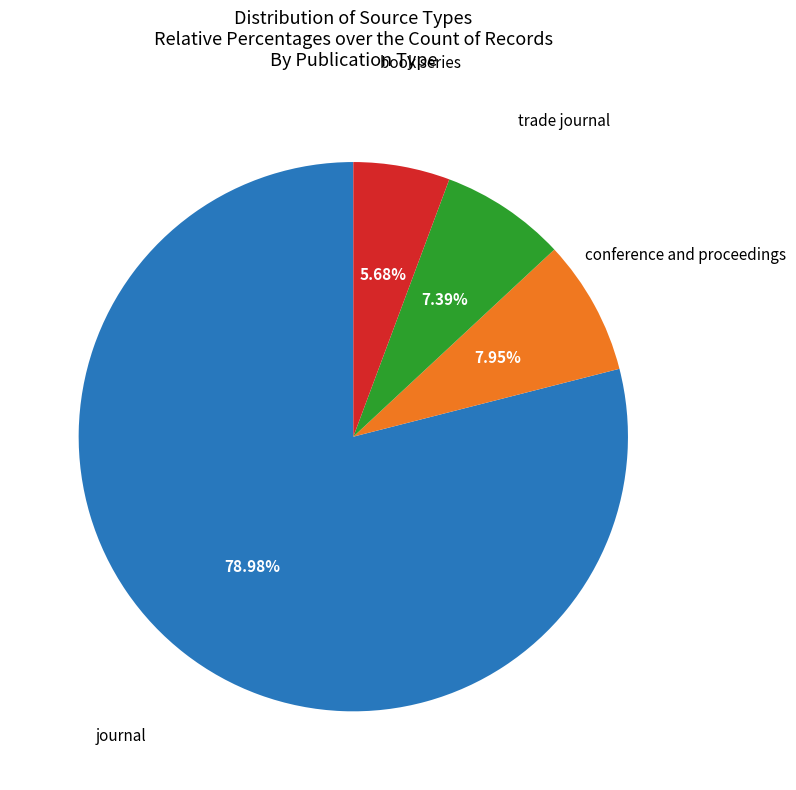

Count the number of slices in the pie.

4